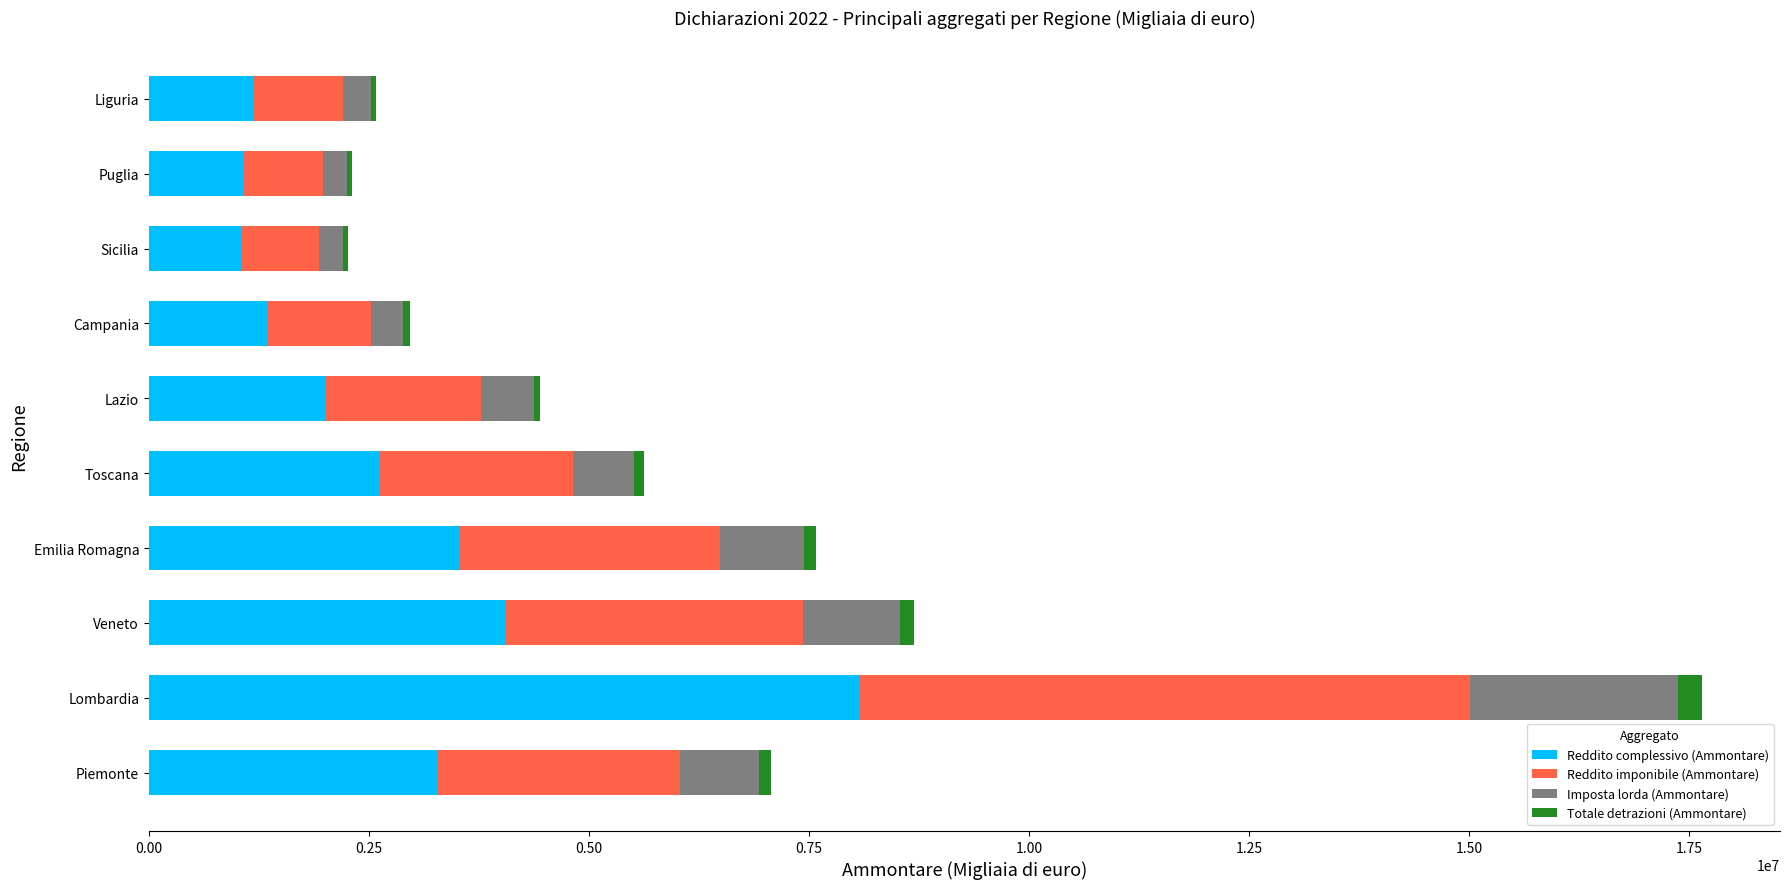

At which category is the sum across all series the highest?

Lombardia